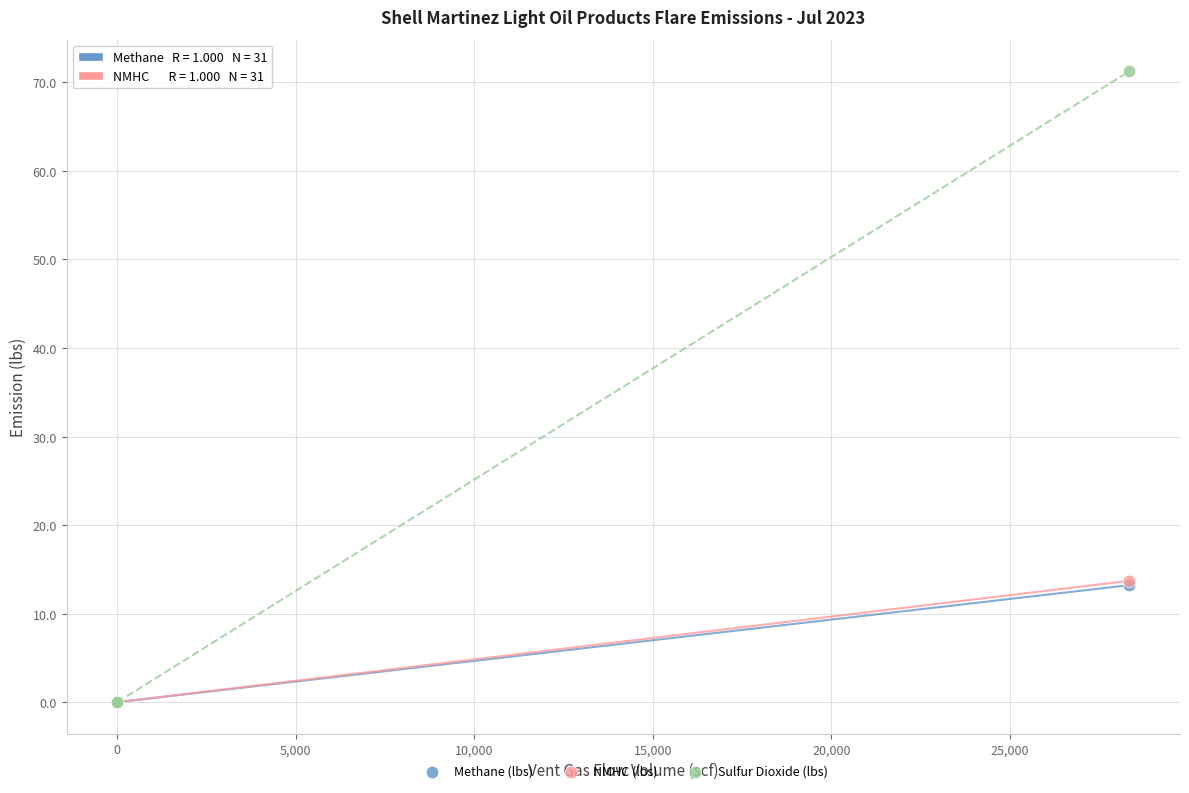

What are all the series names shown in the legend?

Methane (lbs), NMHC (lbs), Sulfur Dioxide (lbs)